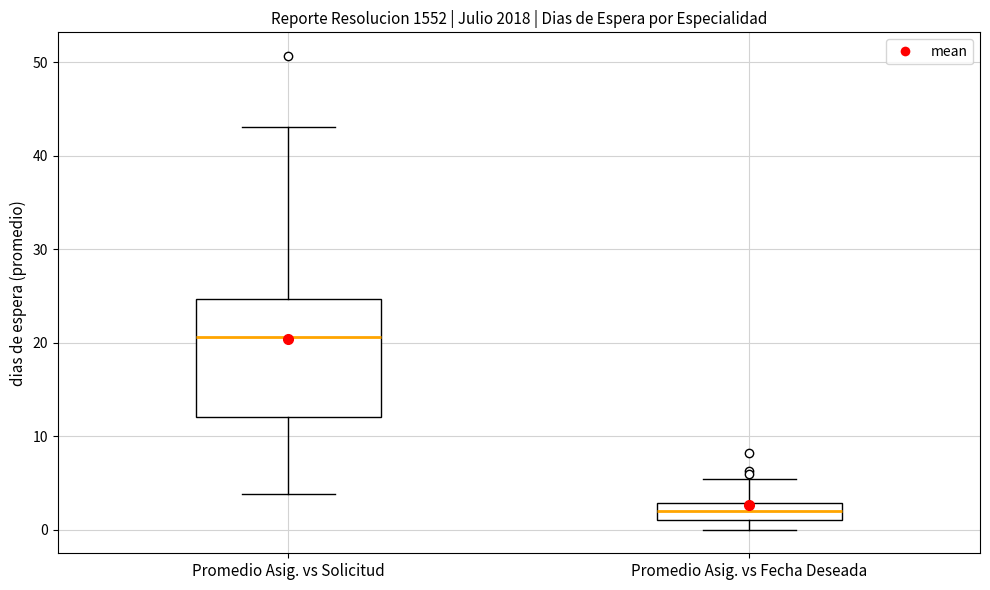

Comparing the boxes themselves (not the whiskers), which one is the tallest?

Promedio Asig. vs Solicitud